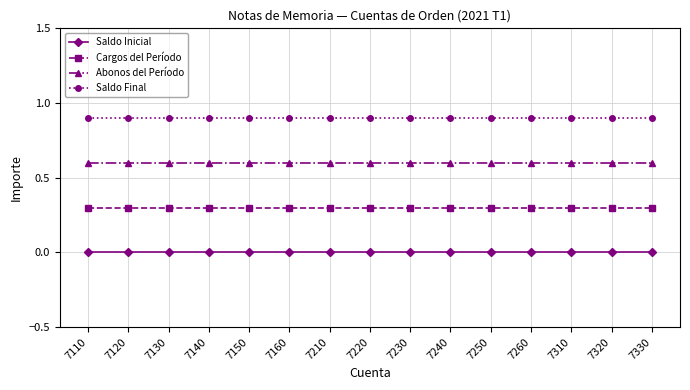

List the series in order of their overall mean, lowest first.

Saldo Inicial, Cargos del Período, Abonos del Período, Saldo Final